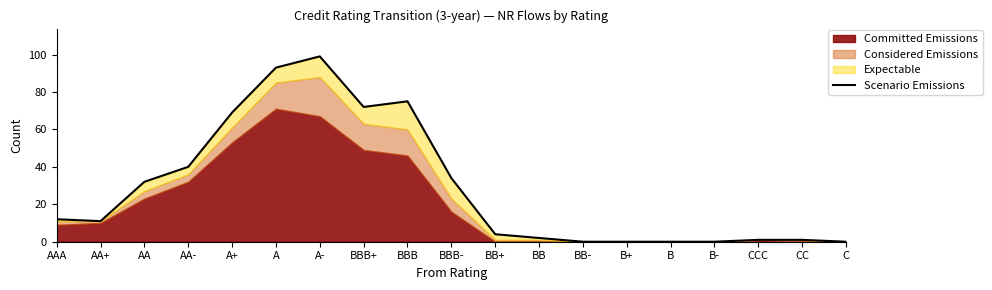

Reading right to left, what are all the values shown in this chart?

C=0	CC=1	CCC=1	B-=0	B=0	B+=0	BB-=0	BB=2	BB+=4	BBB-=34	BBB=75	BBB+=72	A-=99	A=93	A+=69	AA-=40	AA=32	AA+=11	AAA=12